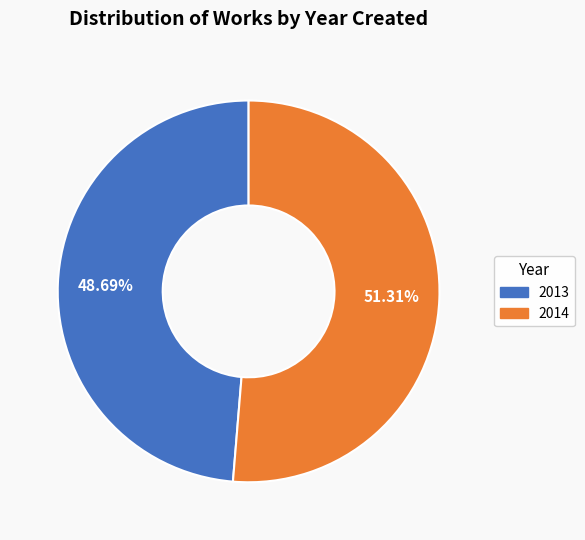

Is it true that 2014 is 51% of the pie?

True